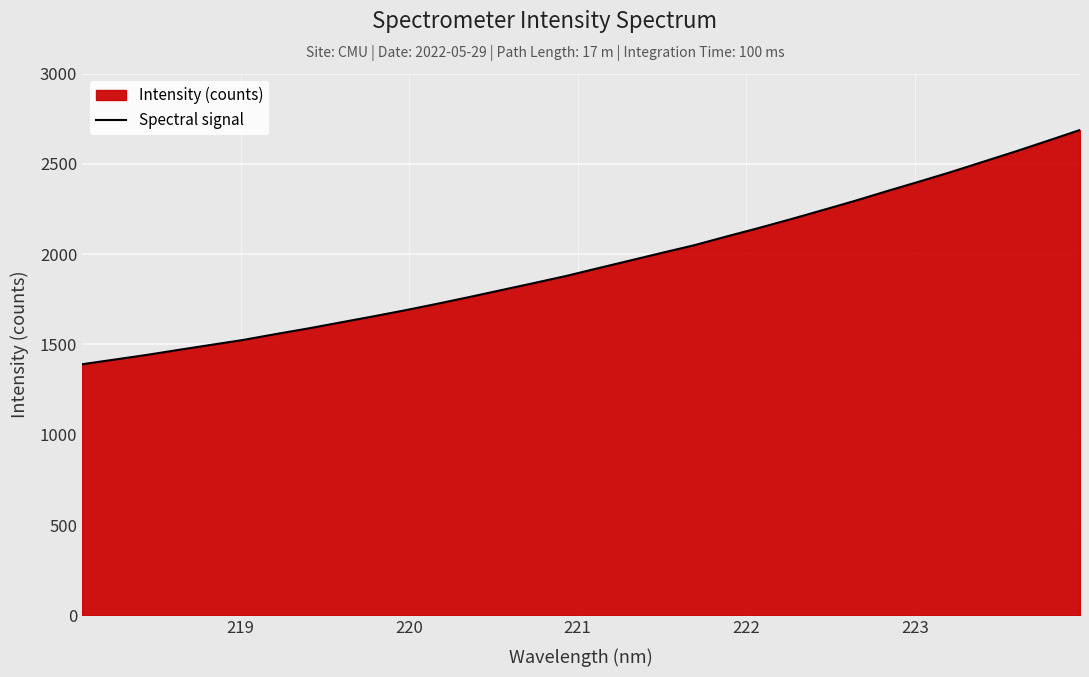

What is the difference between the maximum and minimum values?

1296.8